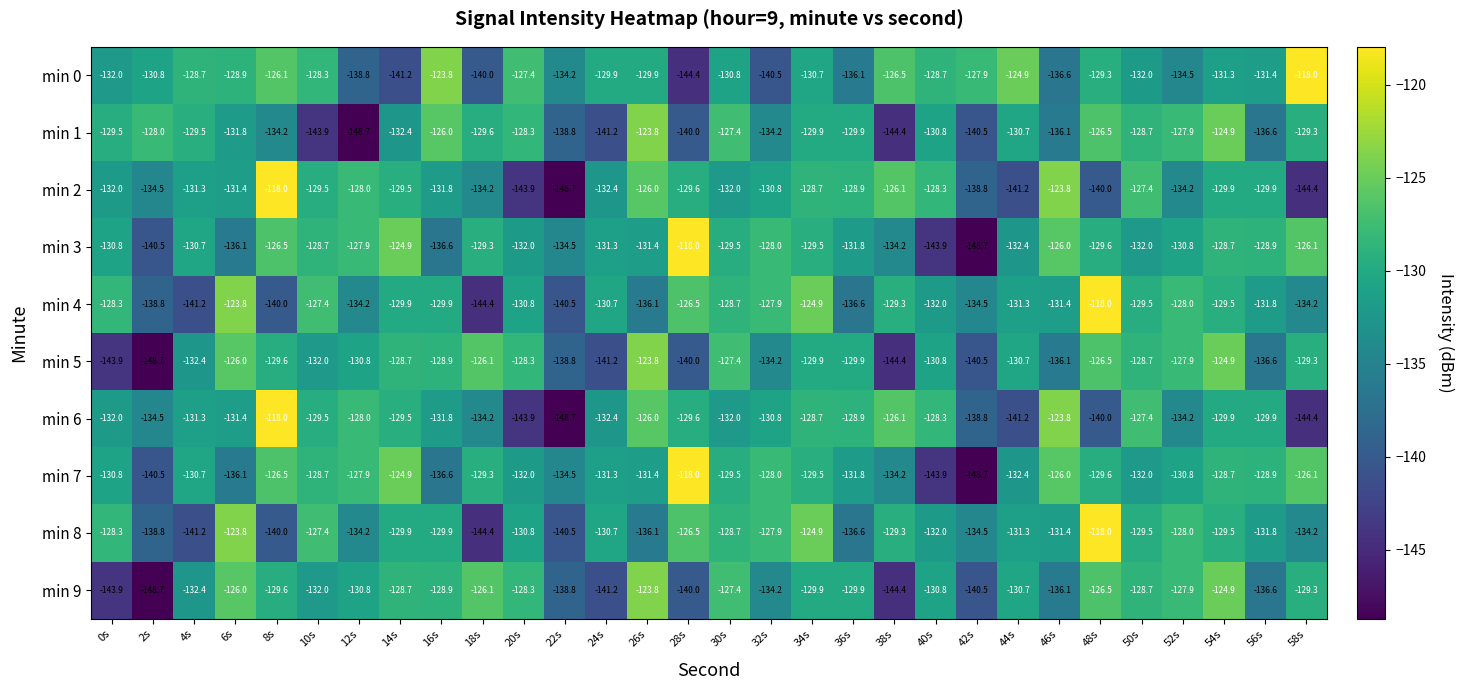

True or false: min 5 has a value of -128.9 at 16s.

True